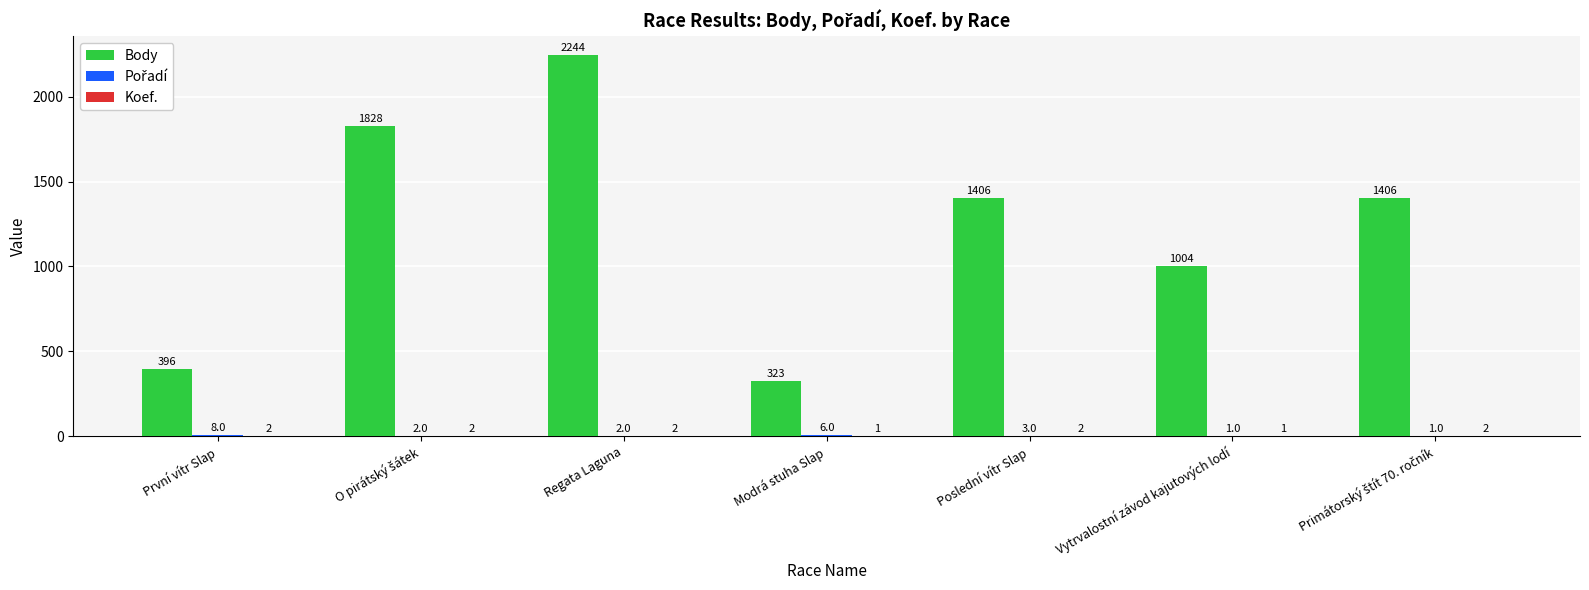

What is the greatest value displayed?

2244